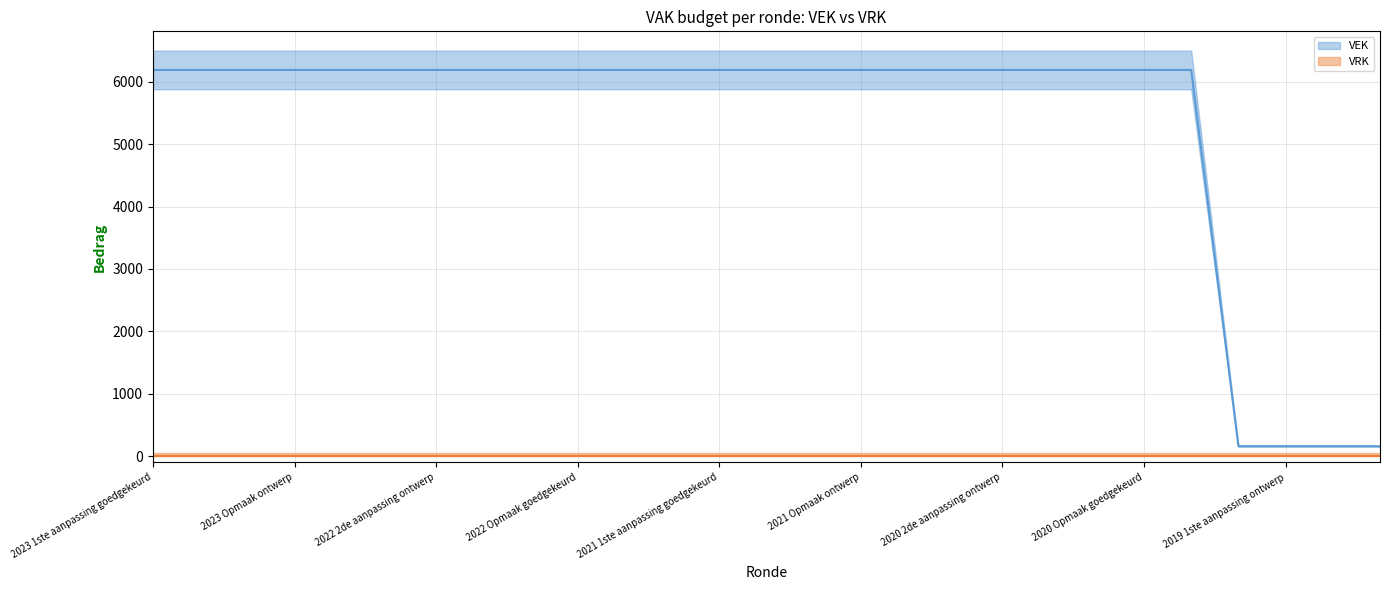

Is the value of VEK at 2020 2de aanpassing ontwerp greater than the value of VRK at 2022 2de aanpassing ontwerp?

Yes